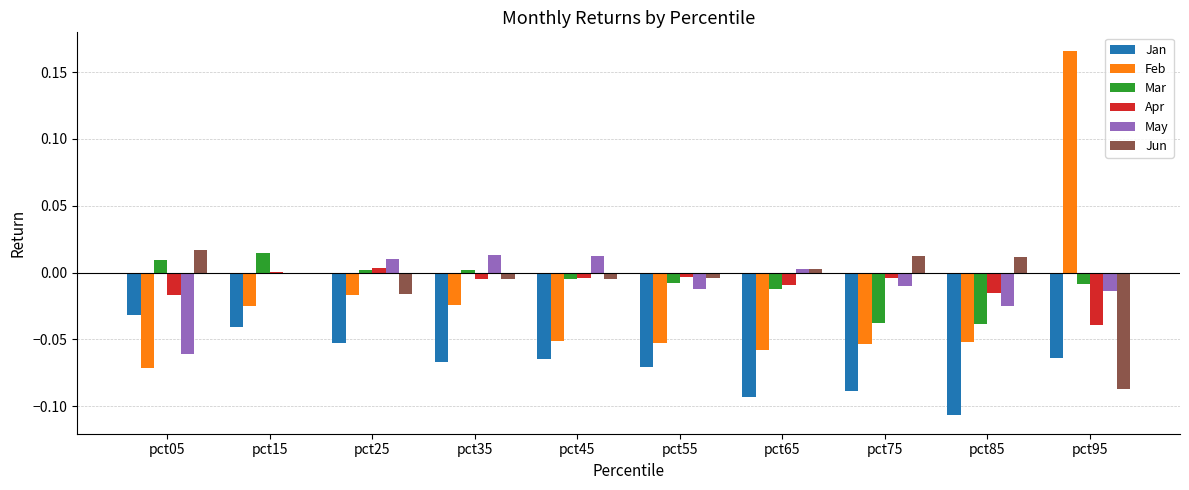

Is the value of May at pct55 greater than the value of Jun at pct65?

No